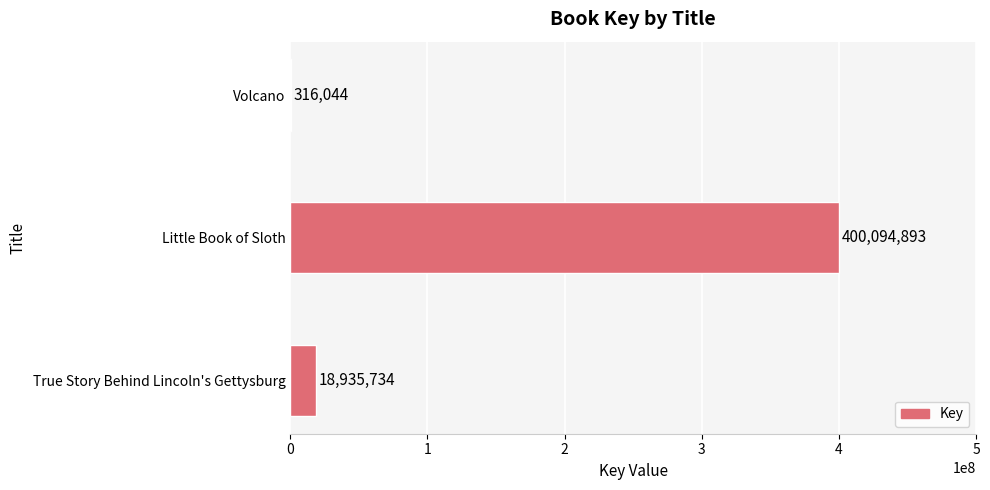

Approximately how many times larger is the value at True Story Behind Lincoln's Gettysburg compared to Volcano?

59.9